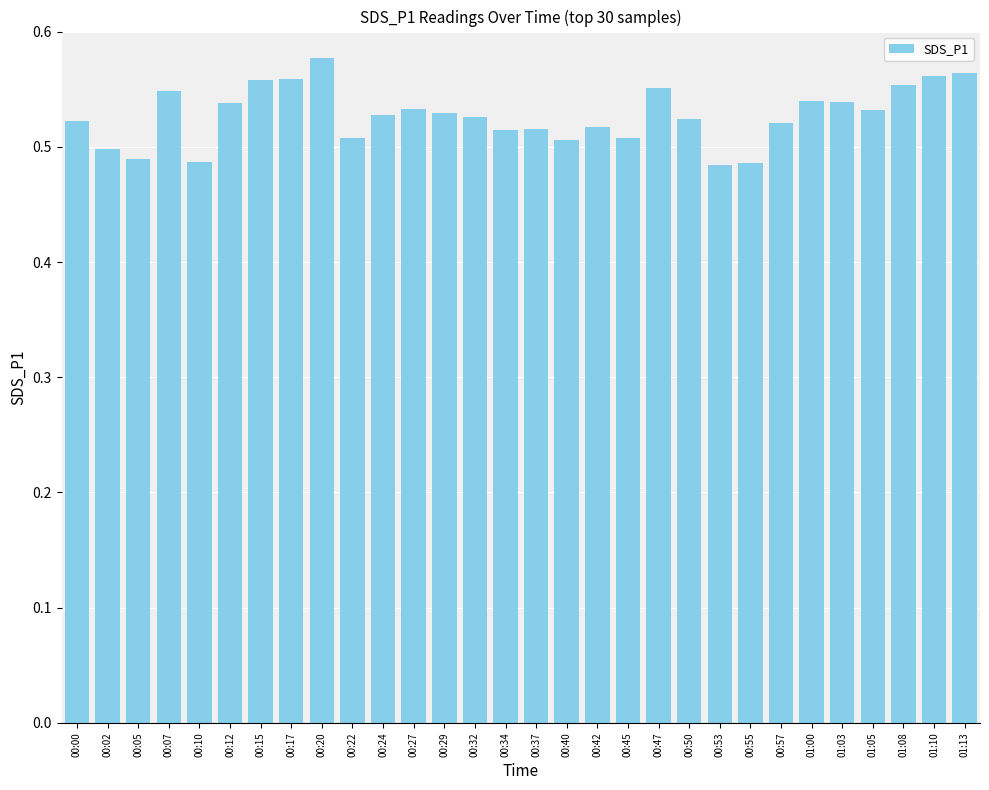

At which category does the chart reach its peak across all series?

00:20